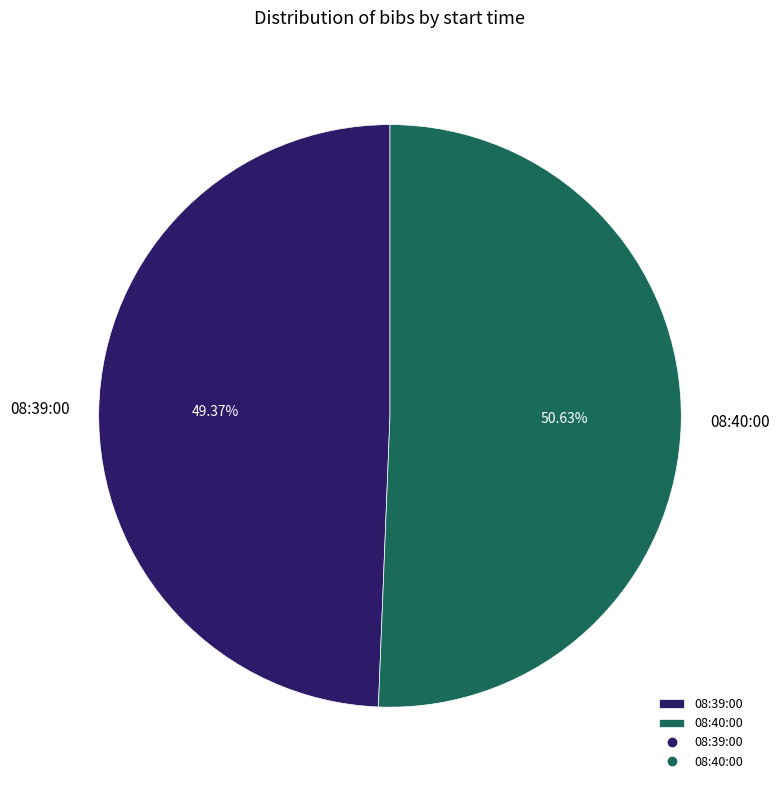

Which slice is the largest?

08:40:00